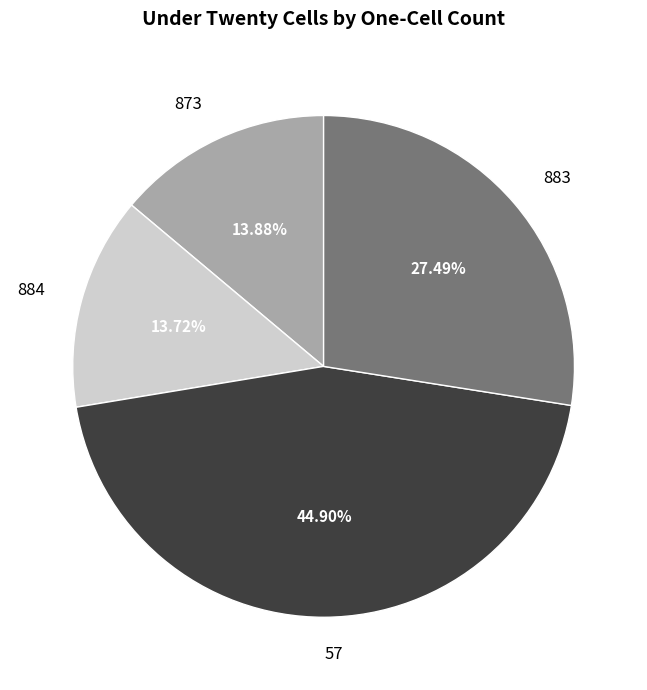

Is the sum of 883 and 57 greater than half?

Yes